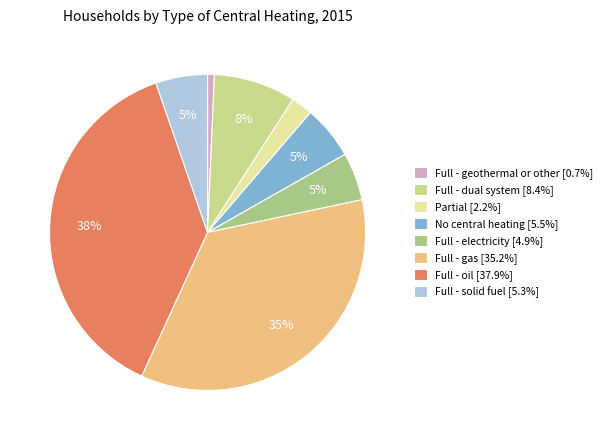

The Full - oil slice represents 28% of the pie. True or false?

False